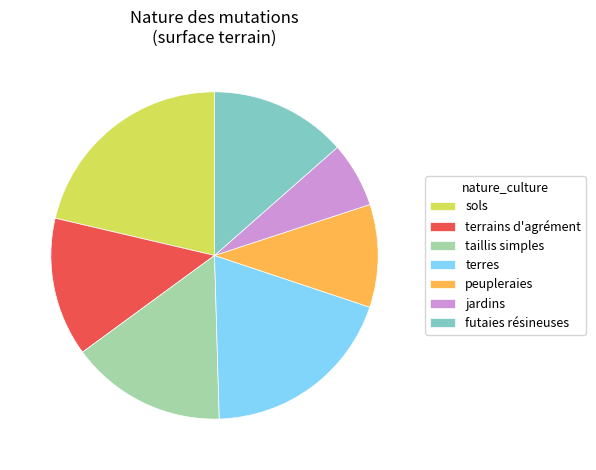

Which category has the smallest portion of the pie?

jardins